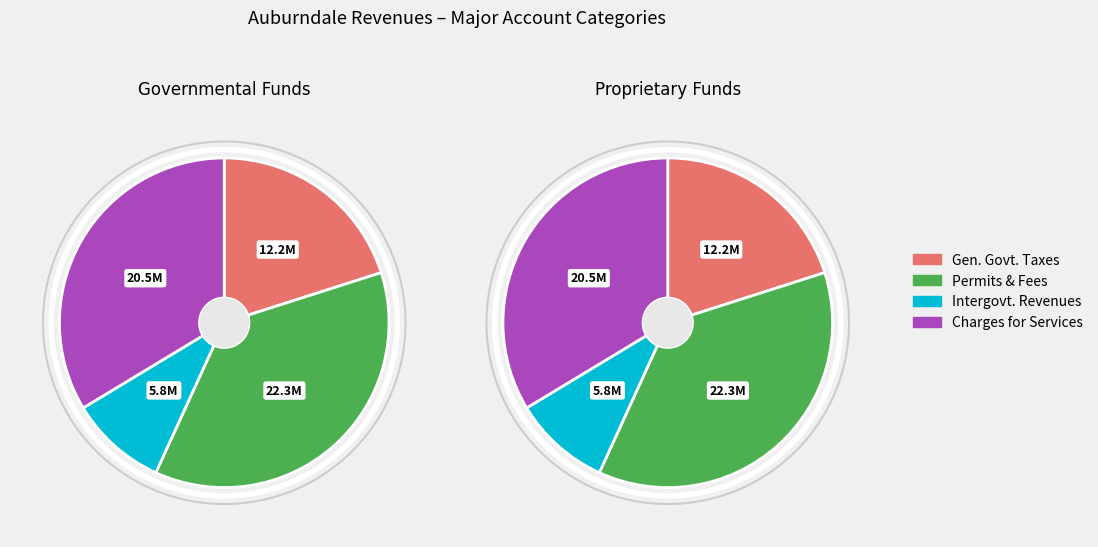

To the nearest percent, what is the difference between the Charges for Services and General Government Taxes slice percentages?

14%